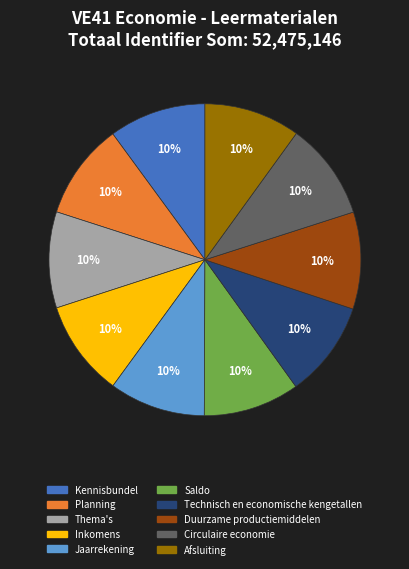

Is there a majority slice in this chart?

No